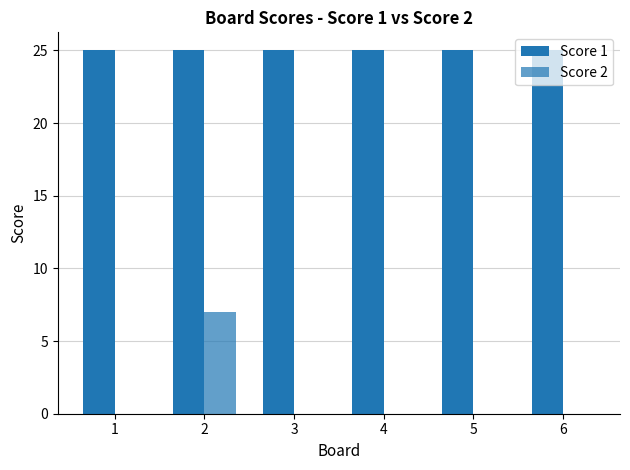

Does the chart contain stacked bars?

No